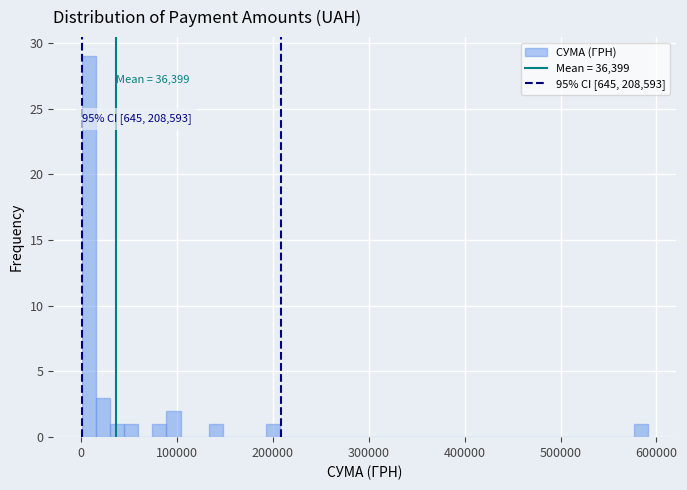

Read against the x-axis, roughly where is the centre of the tallest bar?

10000